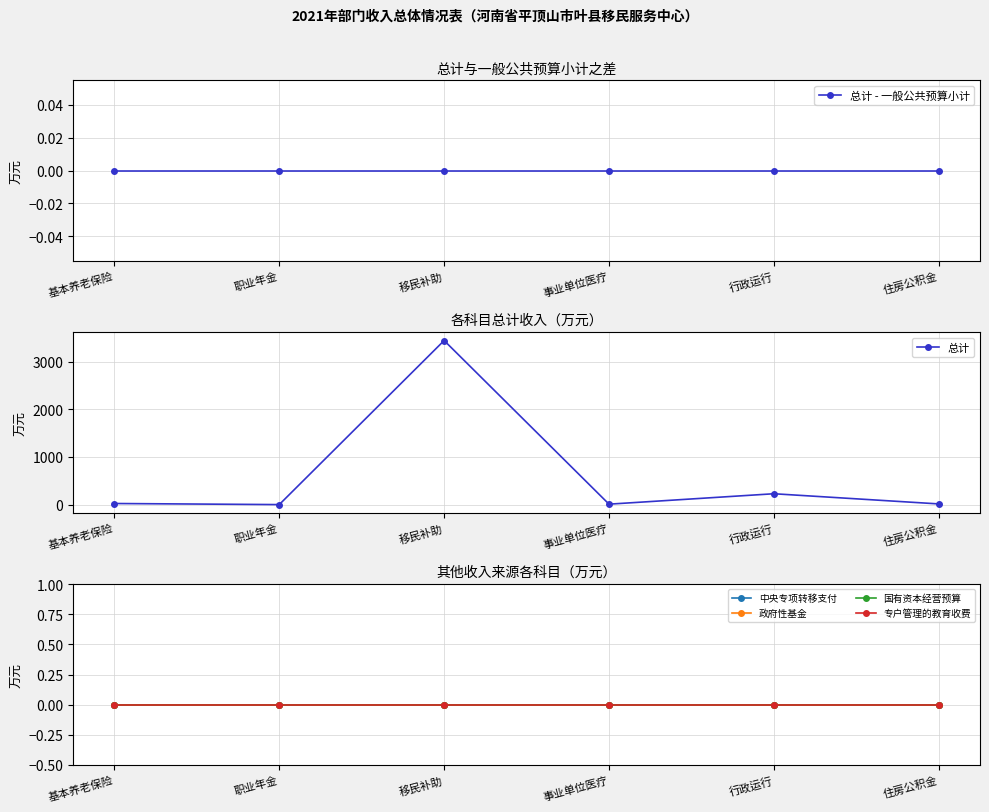

True or false: 中央专项转移支付 has more than 1 interior local peaks.

False